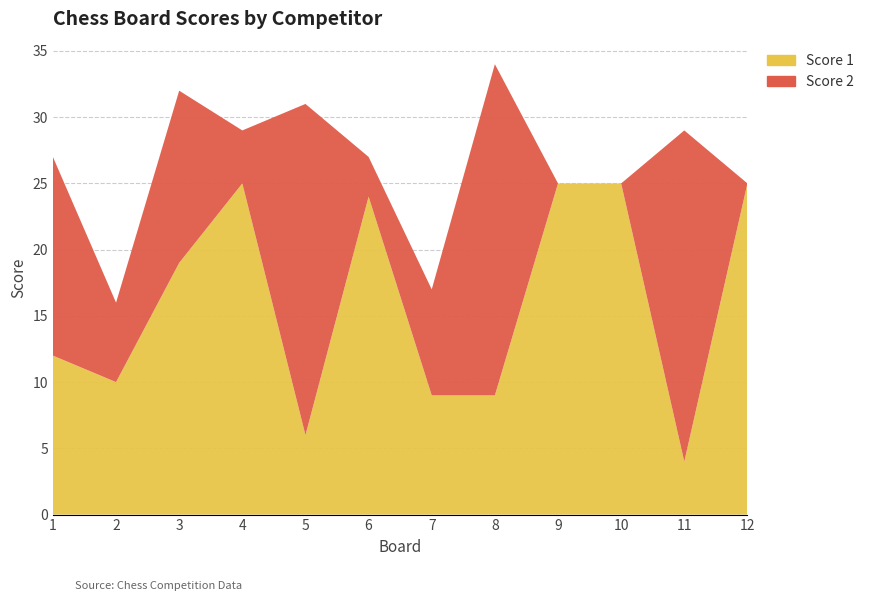

Reading left to right, list all the values displayed in this chart.

Score 1: 12	10	19	25	6	24	9	9	25	25	4	25
Score 2: 15	6	13	4	25	3	8	25	0	0	25	0